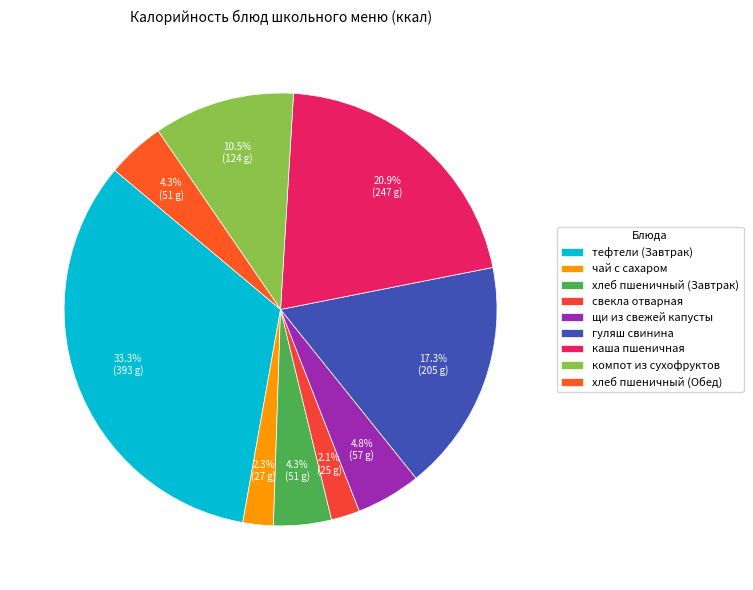

Does any single category account for the majority?

No